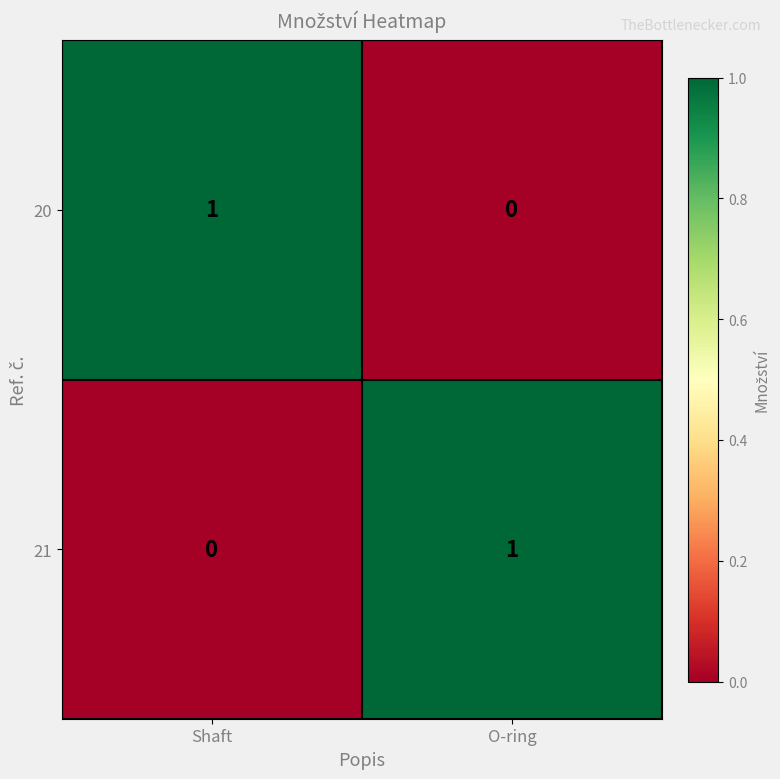

What is the total value across all series at Shaft?

1